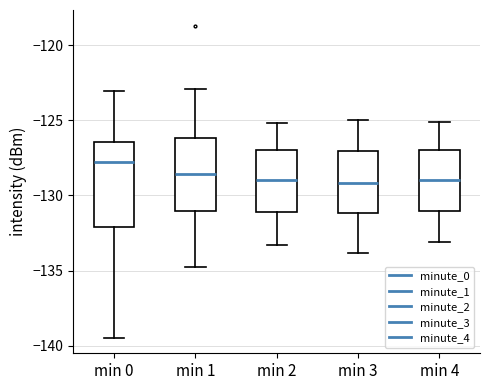

Where does the upper whisker of the box for min 0 end on the y-axis? The values are not printed on the chart, so give them approximately, as read against the axis.

-123.0